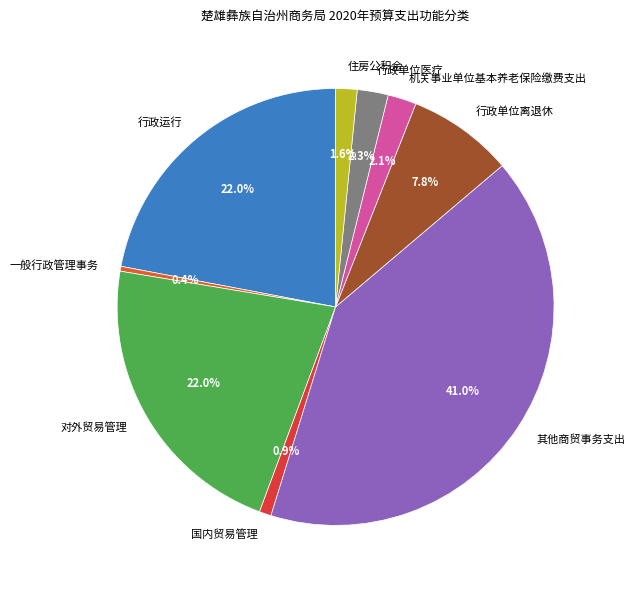

How many segments does this pie chart have?

9